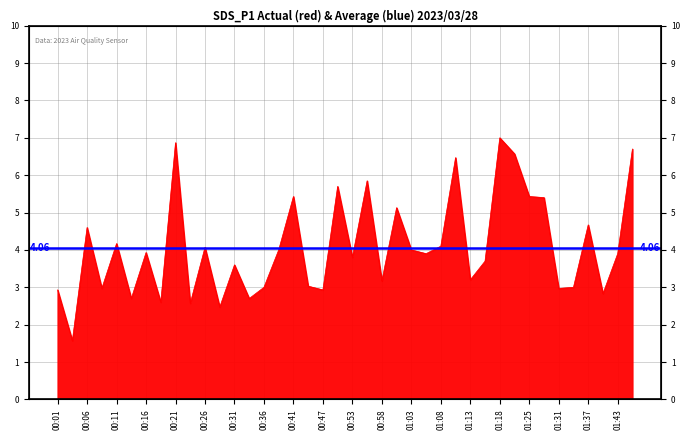

Reading left to right, what are all the values shown in this chart?

00:01=2.9	00:03=1.6	00:06=4.6	00:08=3.0	00:11=4.2	00:13=2.7	00:16=3.9	00:19=2.6	00:21=6.9	00:24=2.6	00:26=4.1	00:29=2.5	00:31=3.6	00:34=2.7	00:36=3.0	00:39=4.0	00:41=5.4	00:44=3.0	00:47=2.9	00:50=5.7	00:53=3.8	00:55=5.8	00:58=3.2	01:00=5.1	01:03=4.0	01:06=3.9	01:08=4.1	01:11=6.5	01:13=3.2	01:16=3.7	01:18=7.0	01:22=6.6	01:25=5.4	01:28=5.4	01:31=3.0	01:34=3.0	01:37=4.7	01:40=2.8	01:43=3.9	01:46=6.7